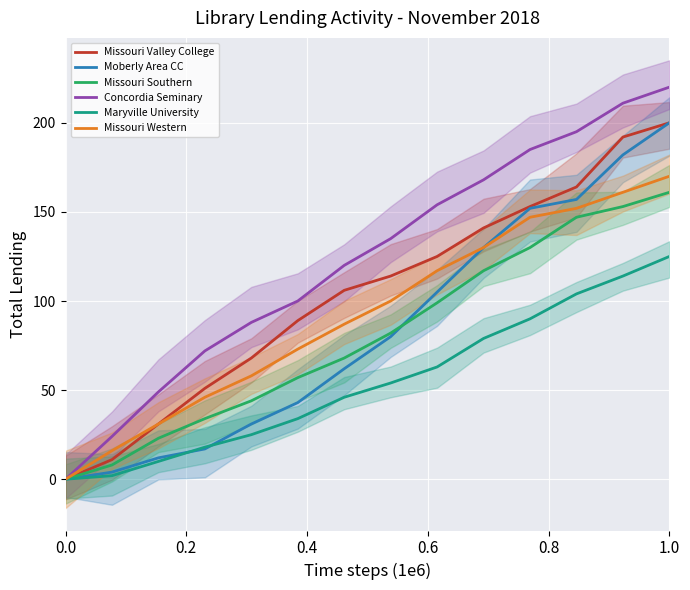

True or false: Concordia Seminary has more than 1 points higher than both neighbors.

False